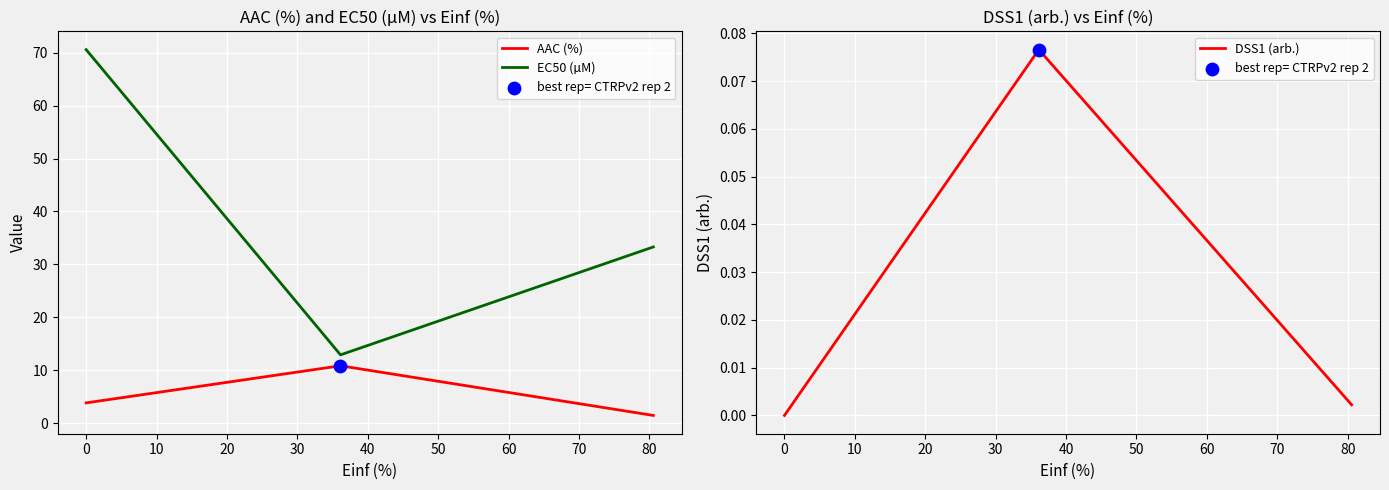

Which series reaches the minimum Y coordinate?

DSS1 (arb.)